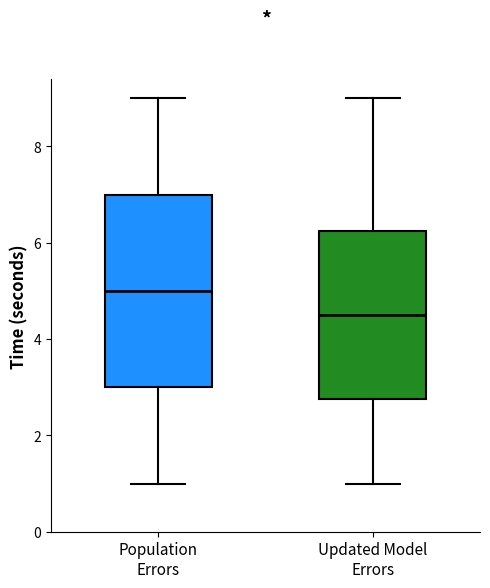

Which box is the tallest, from its lower edge to its upper edge?

Population Errors